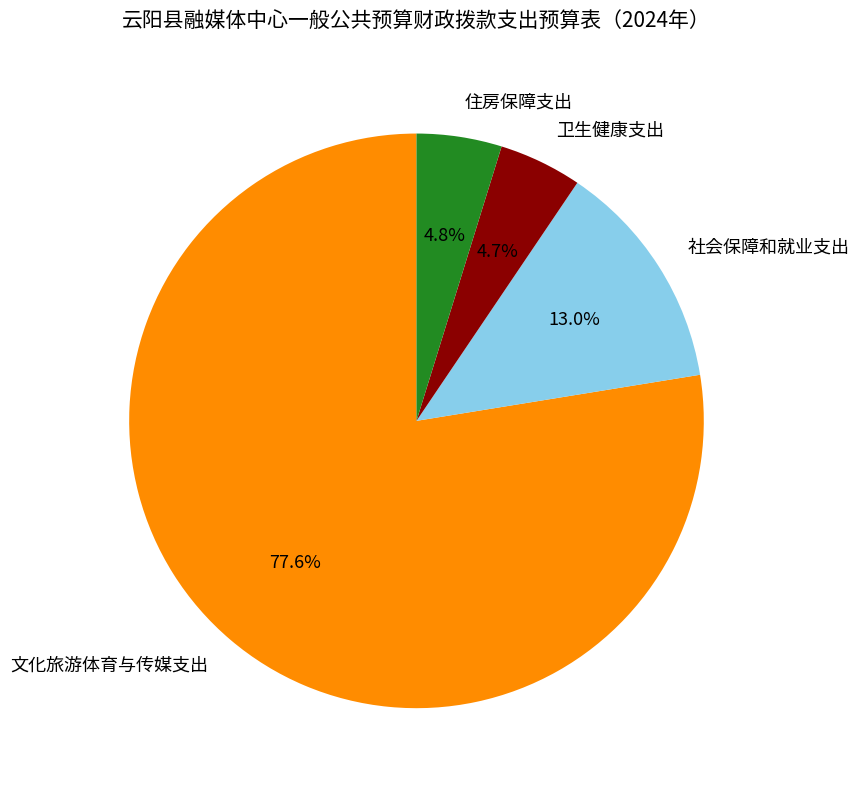

Is there a majority slice in this chart?

Yes